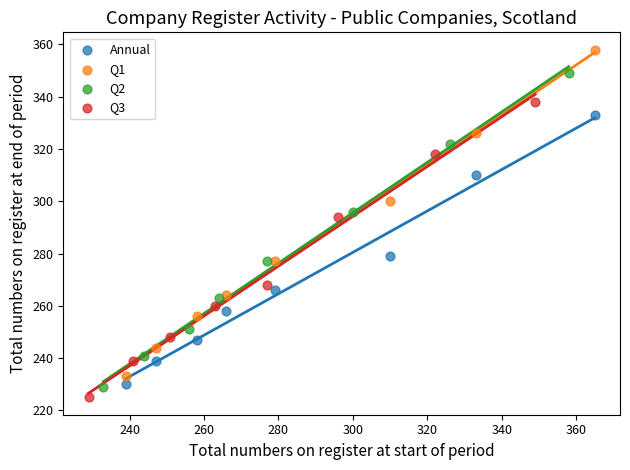

Which series has the largest Y range (max minus min)?

Q1